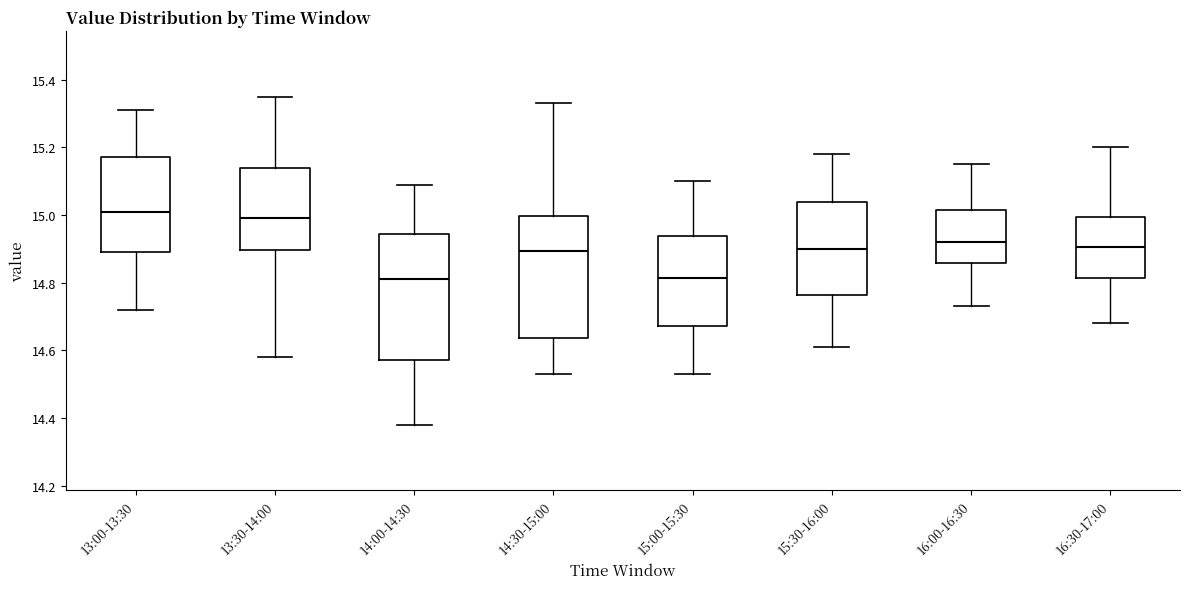

Where is the upper edge of the box for 15:30-16:00 on the y-axis? The values are not printed on the chart, so give them approximately, as read against the axis.

15.04